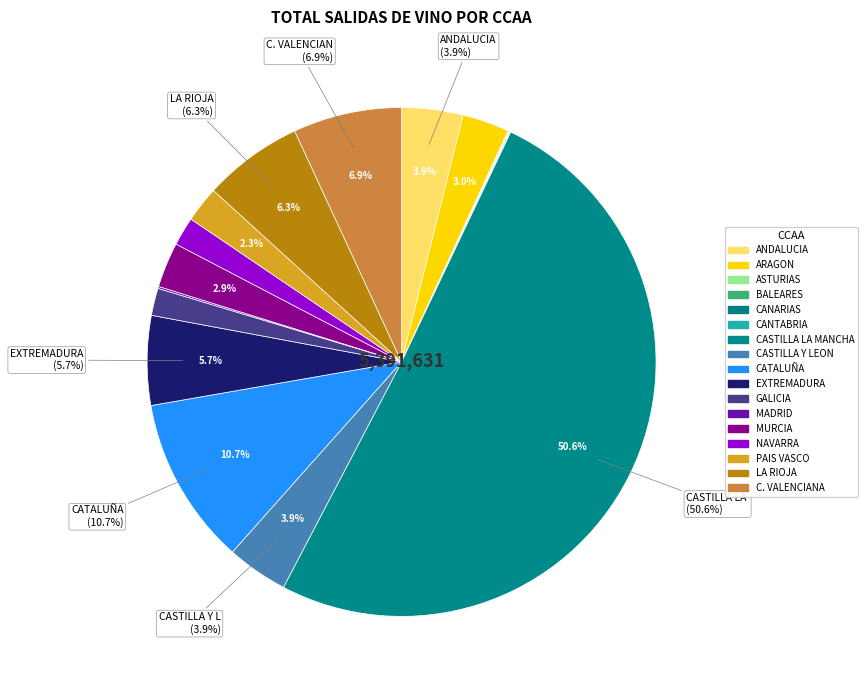

Is there any slice that represents more than half of the pie?

Yes